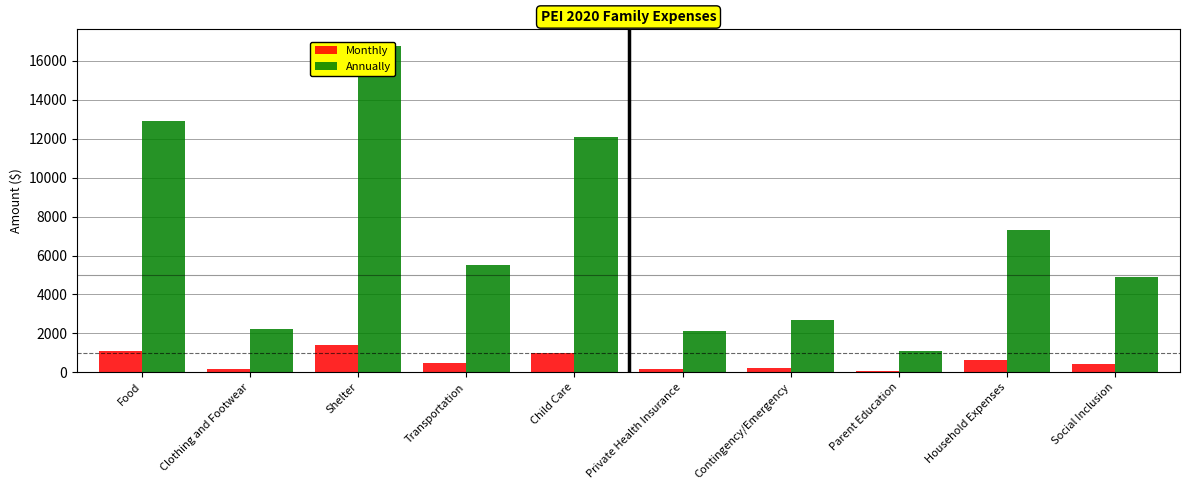

How many data points in Monthly are less than 458?

5